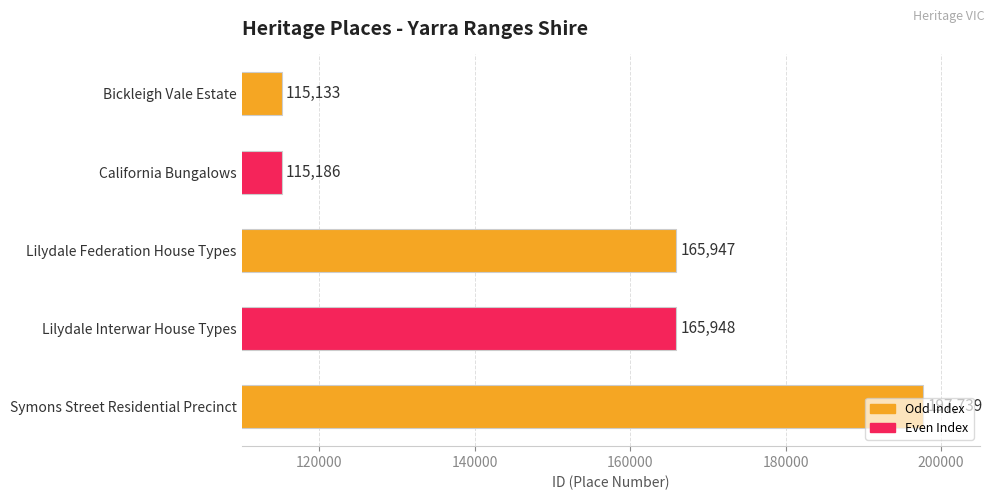

At which label is the value closest to 156436?

Lilydale Federation House Types